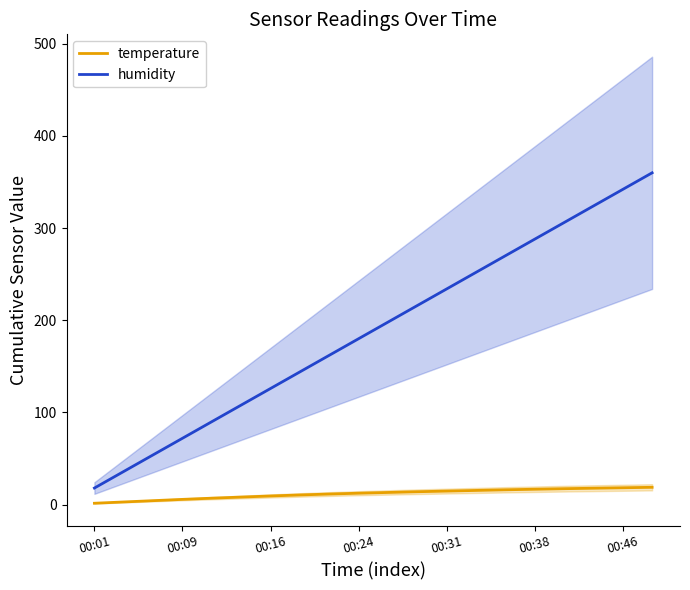

How many lines are shown in the chart?

2